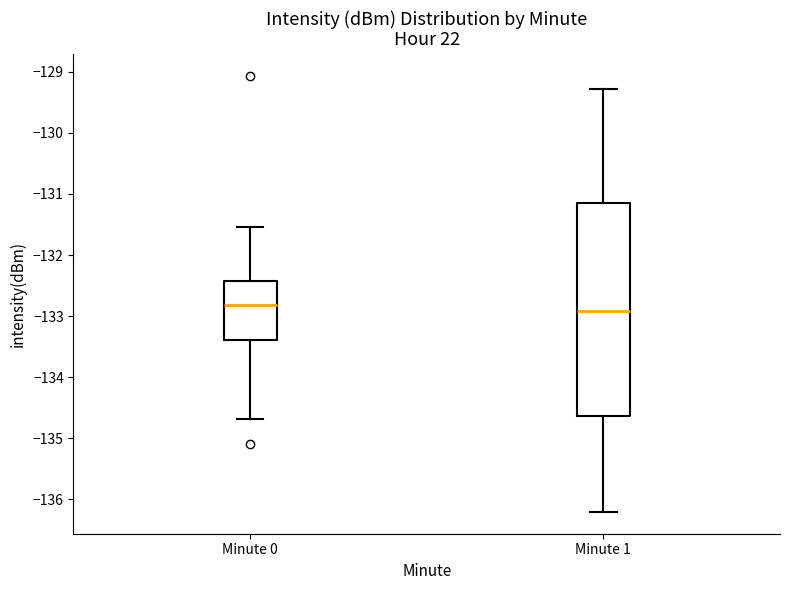

Comparing the boxes themselves (not the whiskers), which one is the tallest?

Minute 1